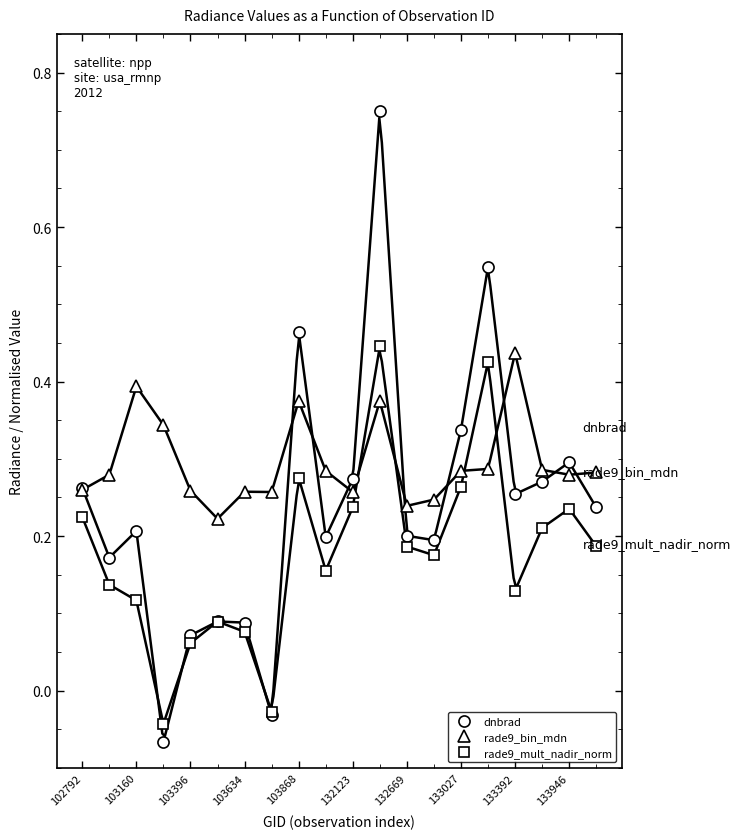

How many rade9_bin_mdn values are between 0 and 1?

20